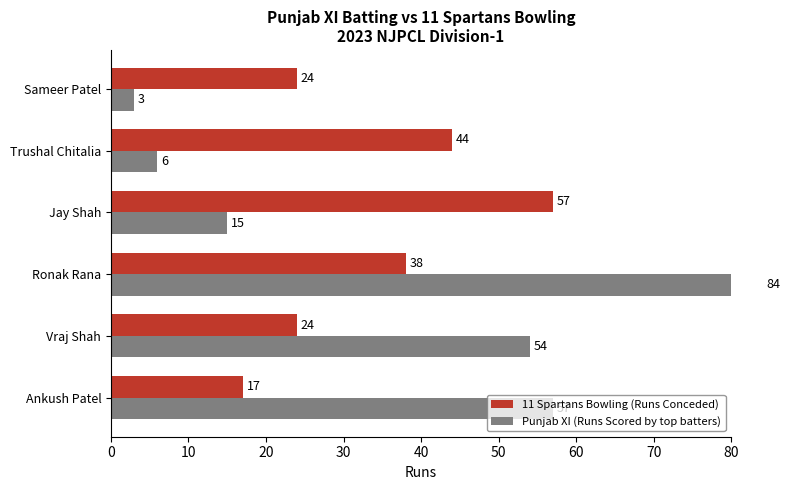

What is the value of the Punjab XI (Runs Scored by top batters) bar at the 3rd from the left?

84